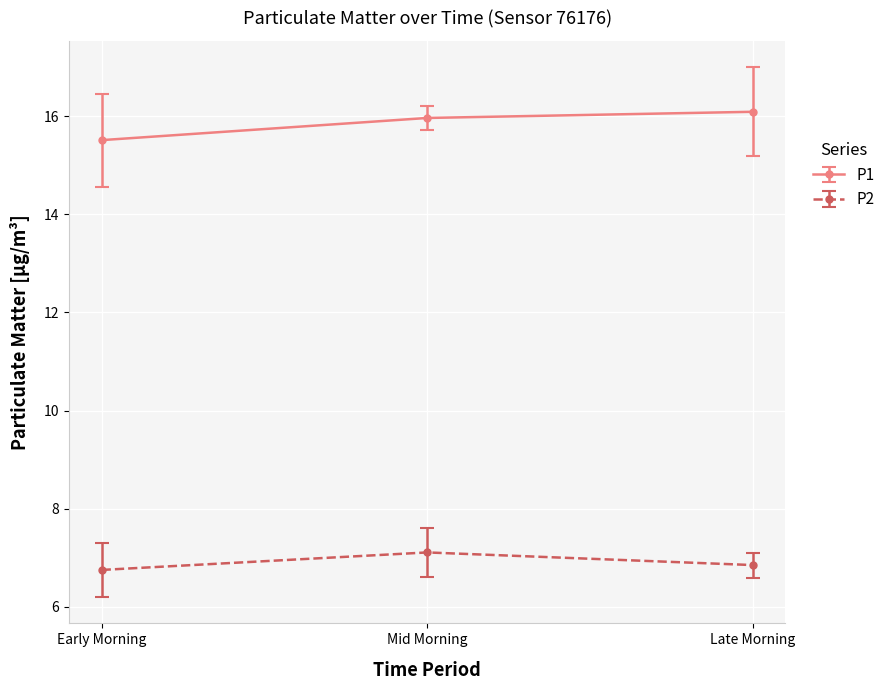

How many distinct data groups are displayed?

2